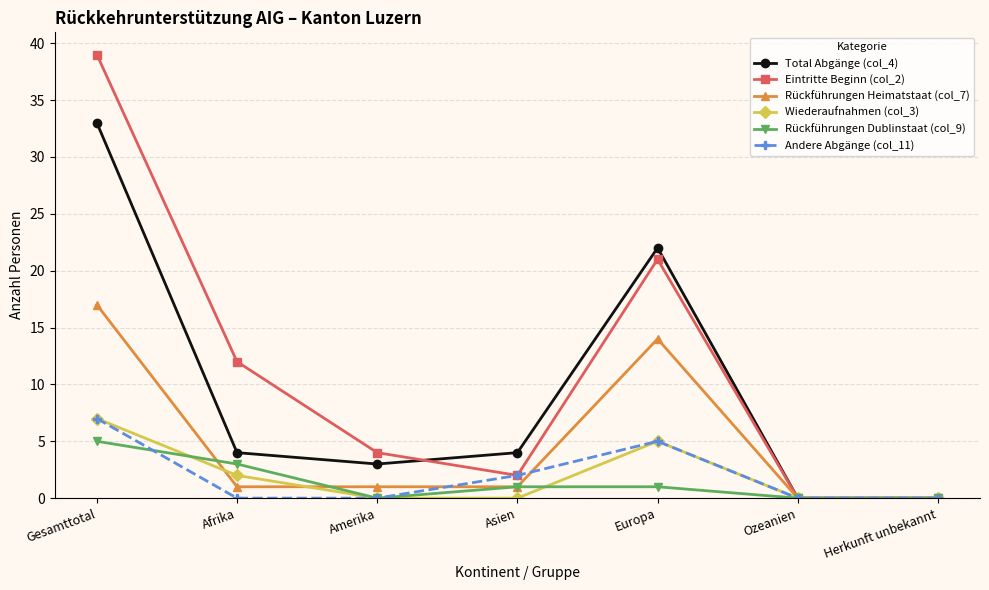

Reading right to left, what are all the values shown in this chart?

Total Abgänge (col_4): 0	0	22	4	3	4	33
Eintritte Beginn (col_2): 0	0	21	2	4	12	39
Rückführungen Heimatstaat (col_7): 0	0	14	1	1	1	17
Wiederaufnahmen (col_3): 0	0	5	0	0	2	7
Rückführungen Dublinstaat (col_9): 0	0	1	1	0	3	5
Andere Abgänge (col_11): 0	0	5	2	0	0	7